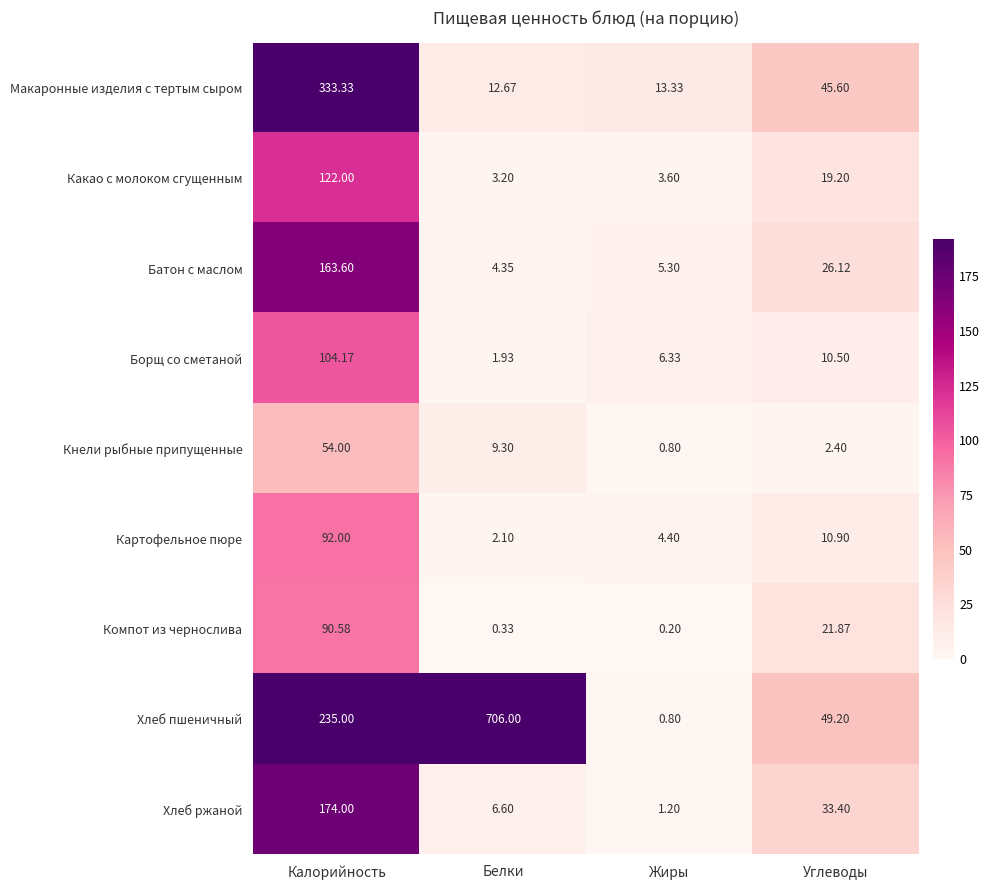

At which label is Батон с маслом closest to 83?

Углеводы